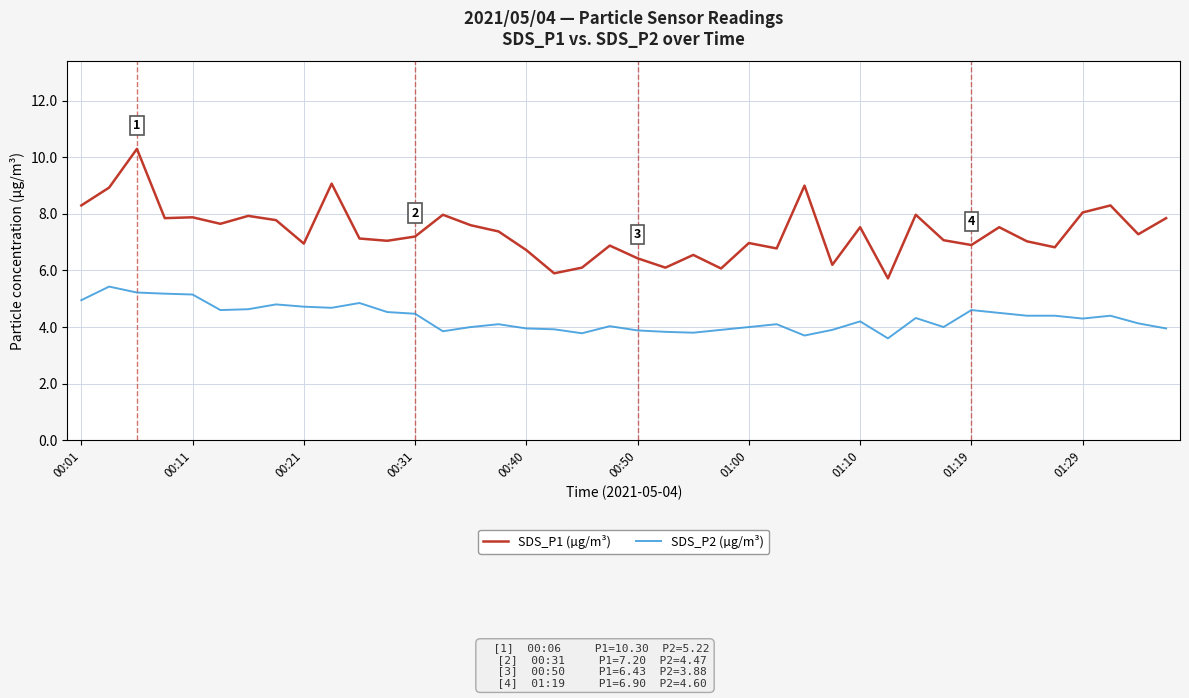

List the series in order of their peak value, lowest first.

SDS_P2 (µg/m³), SDS_P1 (µg/m³)